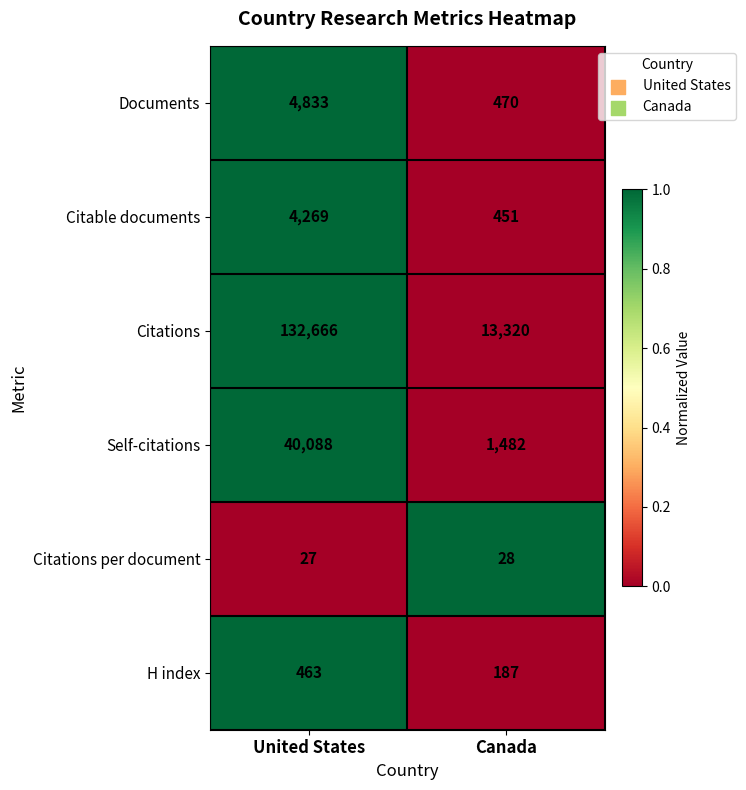

What value does the Documents series have at United States, to the nearest 100?

4800